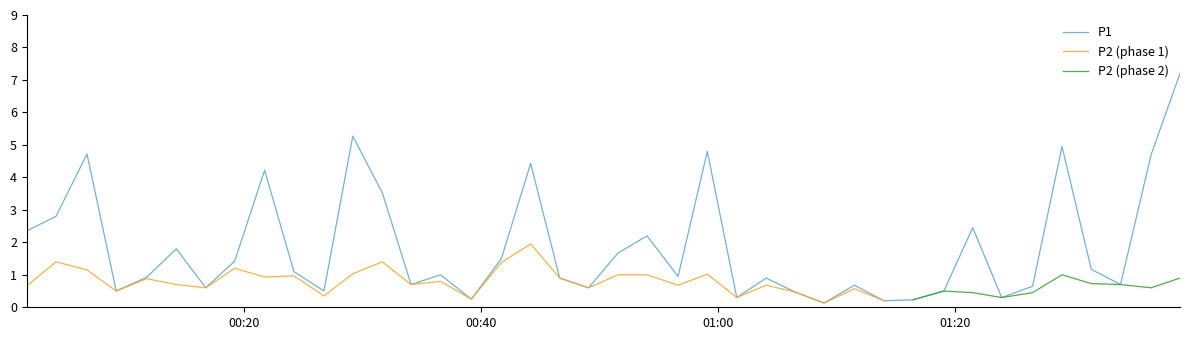

How many data points does each series have?

40